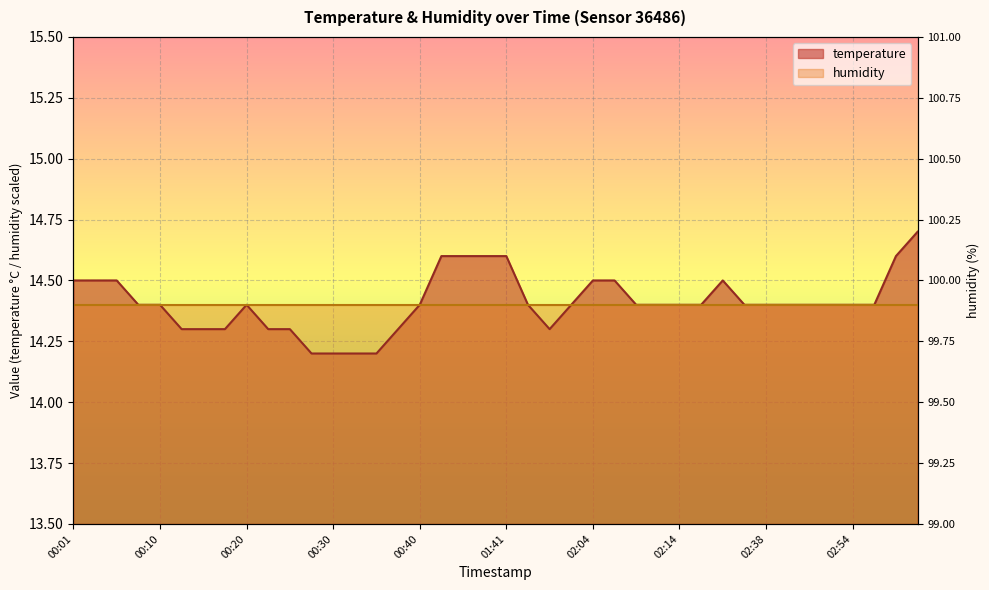

What is the value of the 18th point from the left?

14.6